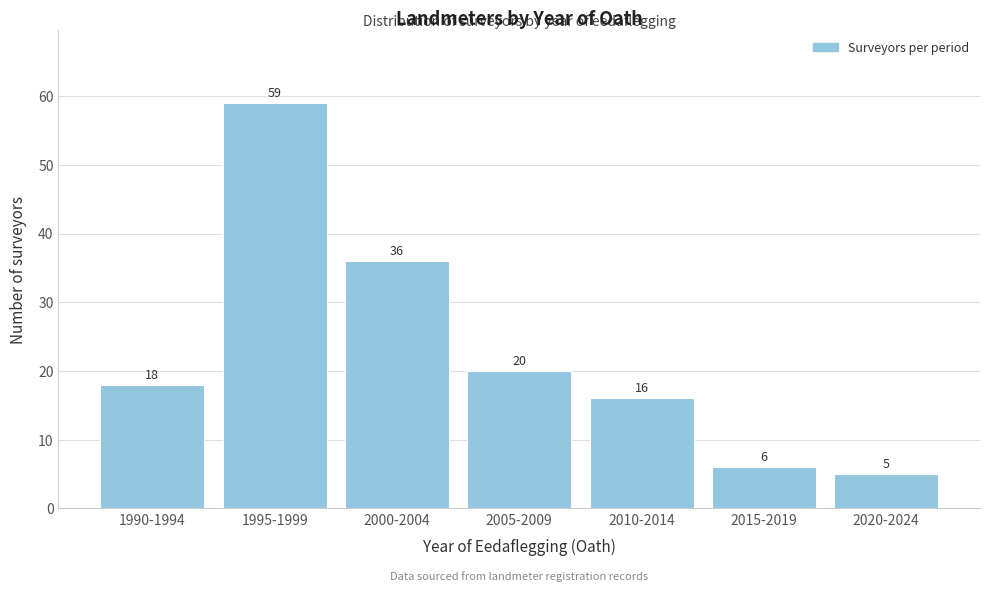

Reading left to right, extract all data points from this chart.

18	59	36	20	16	6	5